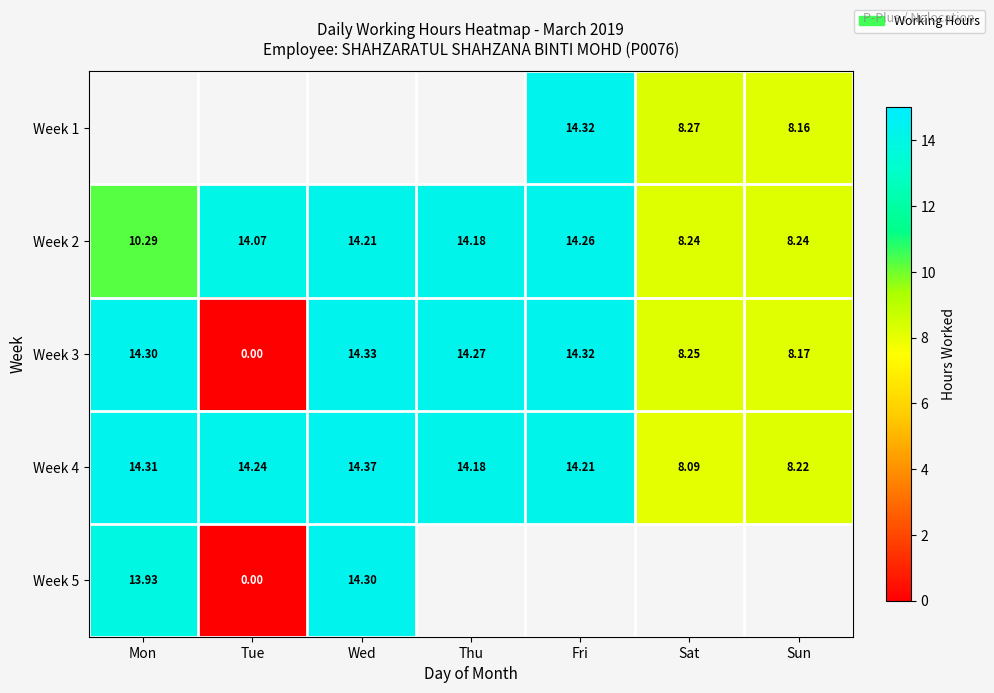

At which label does Week 3 first exceed 14?

Mon